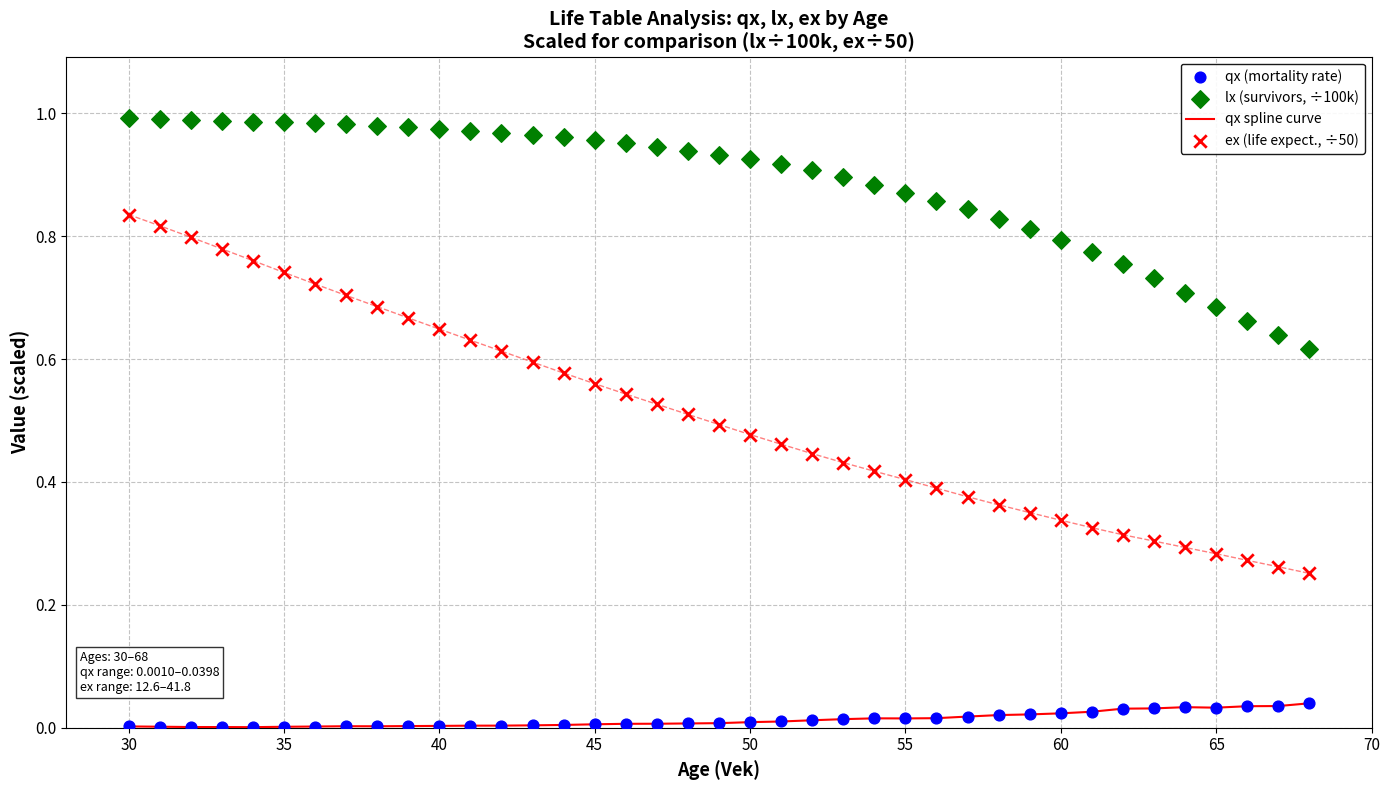

Which series contains the lowest Y value?

qx spline curve